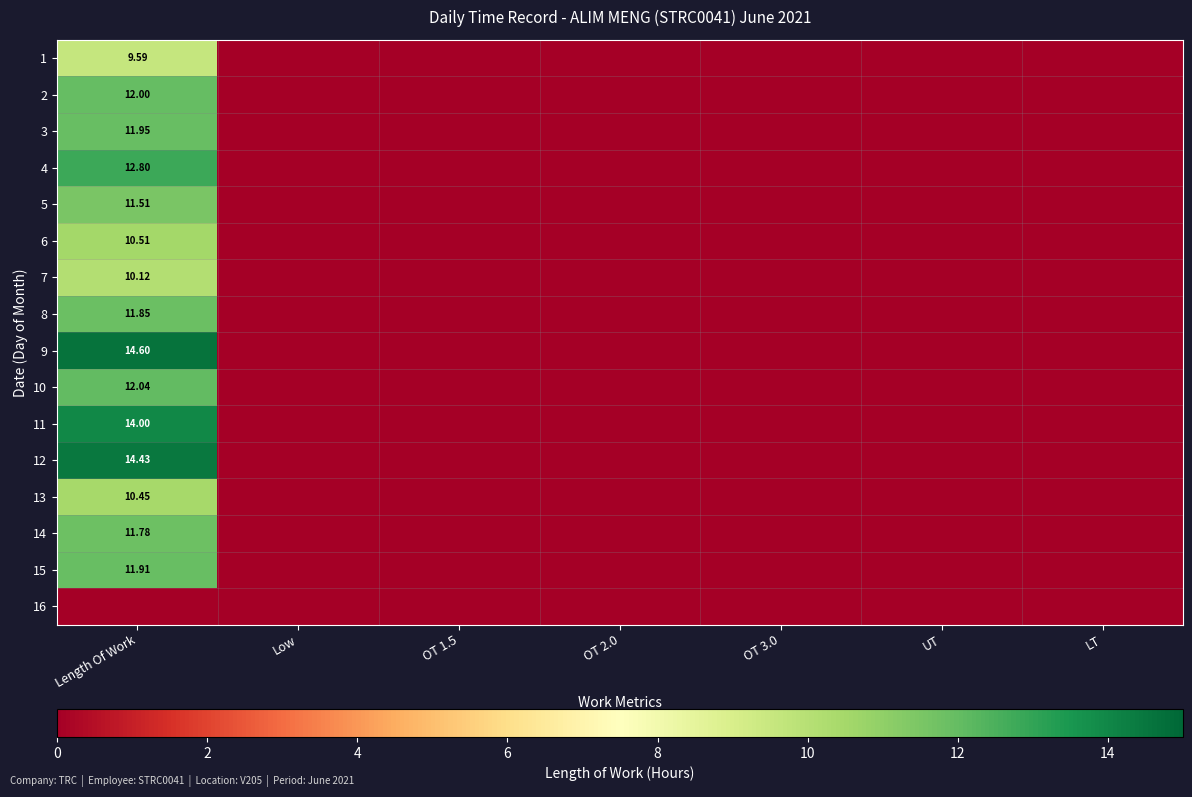

Count the number of categories in the chart.

7